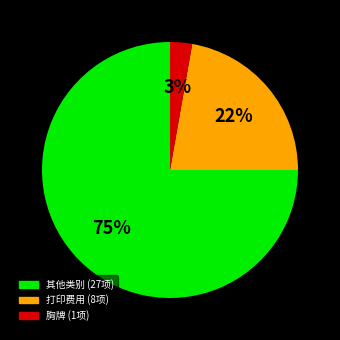

To the nearest percent, what is the average slice percentage?

33%